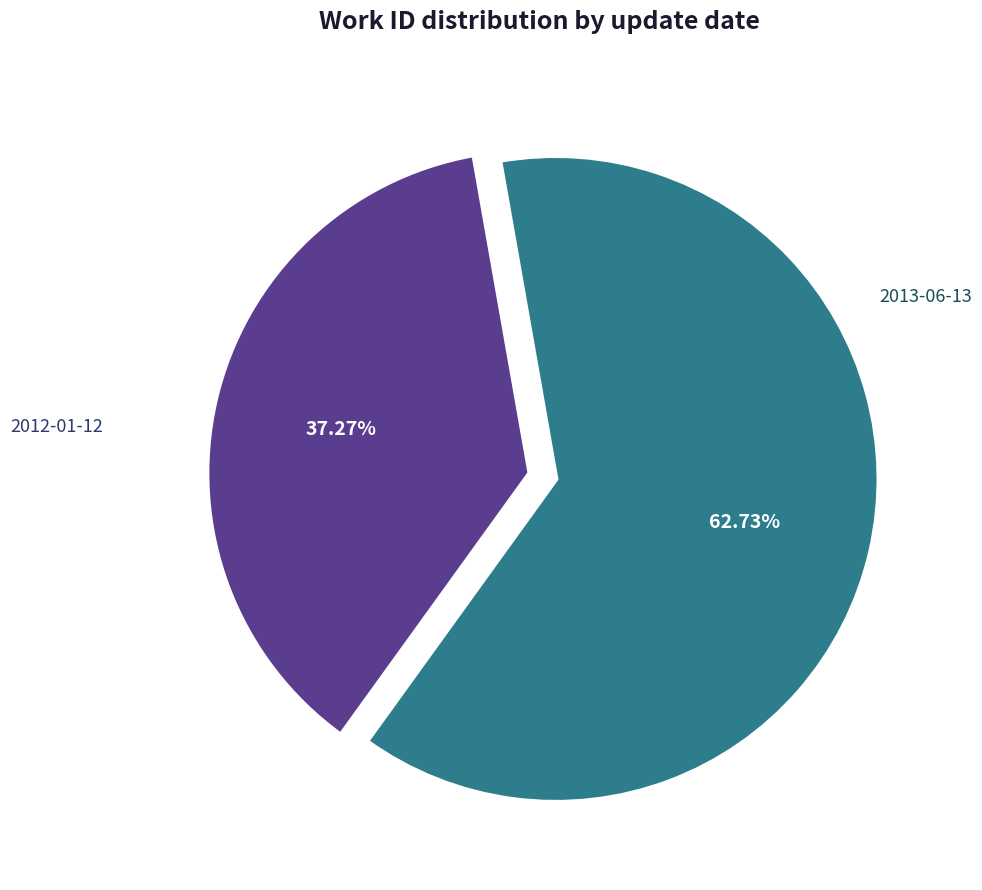

Does any single category account for the majority?

Yes